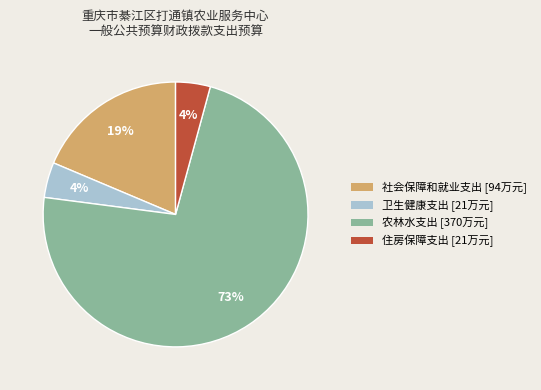

To the nearest percent, what is the difference between the largest and smallest slice percentages?

69%